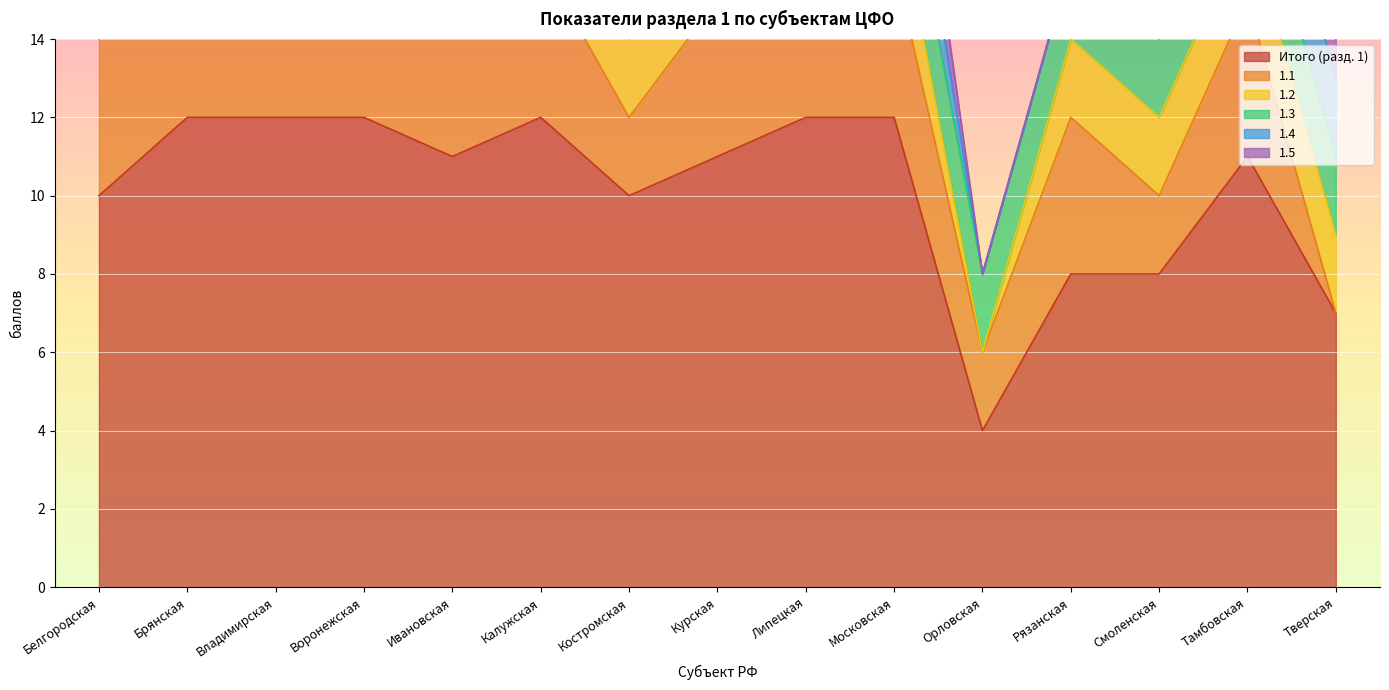

At which category is the sum across all series the highest?

Брянская